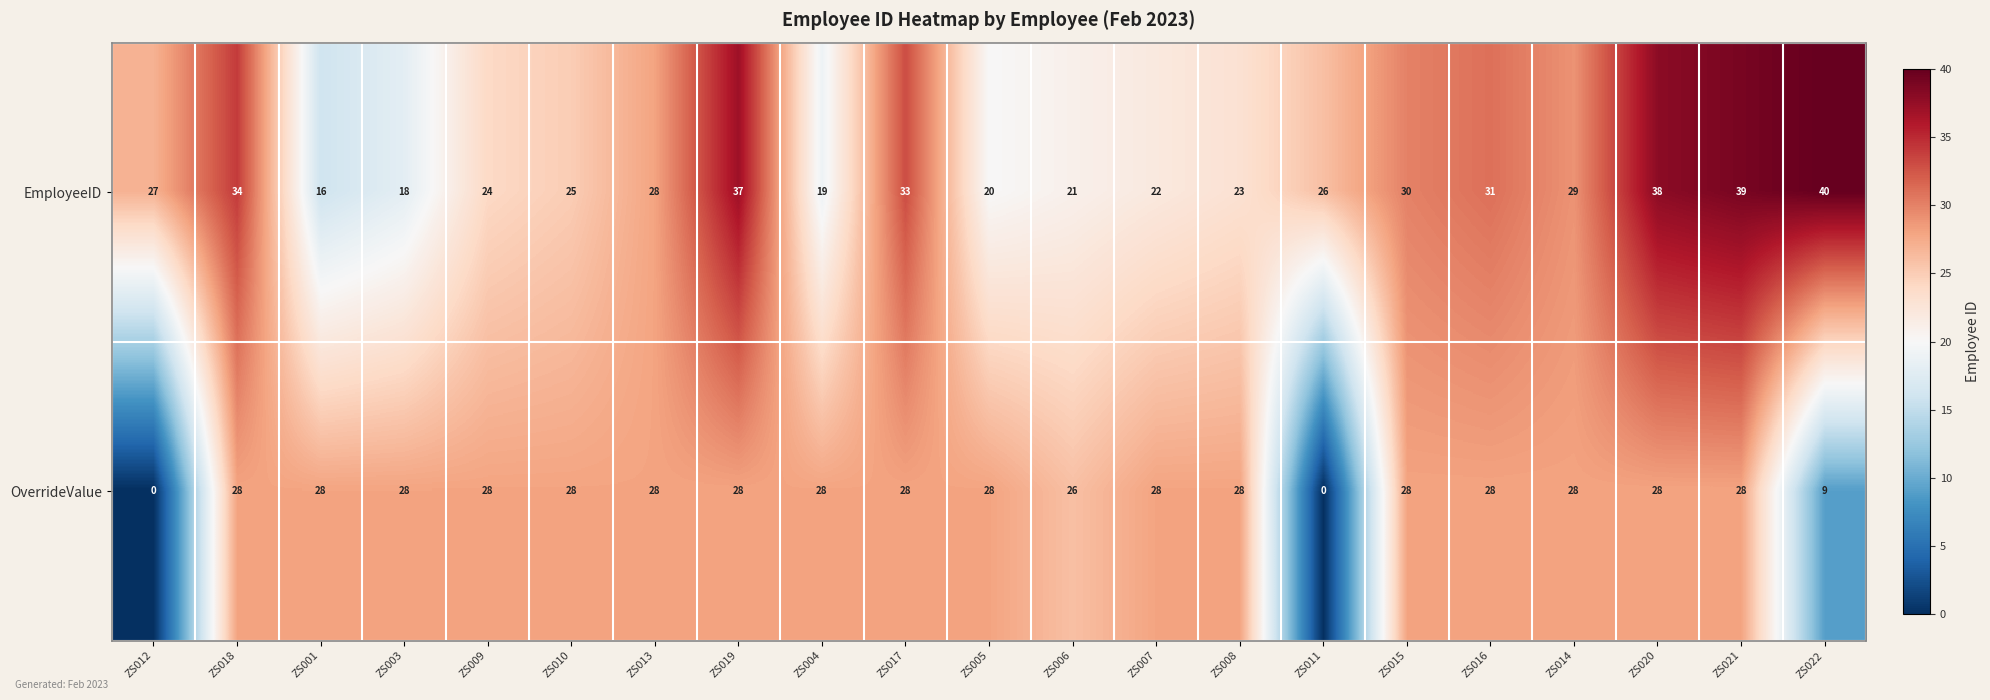

Which series changed the most between ZS013 and ZS014?

EmployeeID